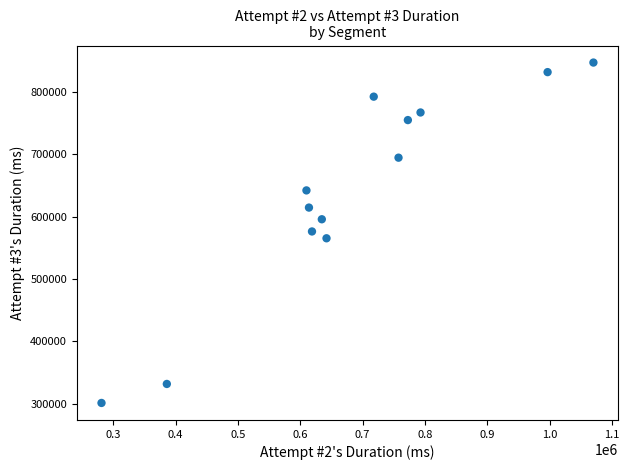

What is the range of Y values (max minus min)?

545206